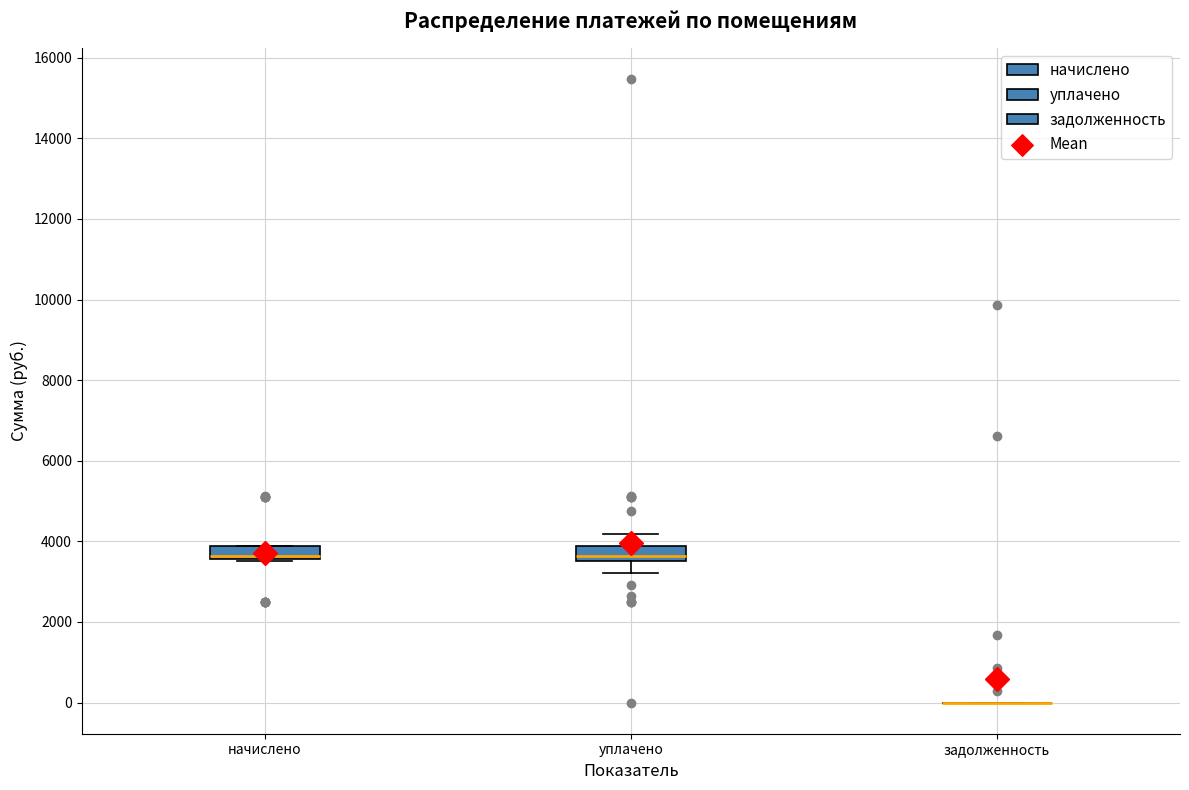

Reading left to right, read every box against the y-axis: the position of its median line, the range the box covers, and the ends of its whiskers. The values are not printed on the chart, so give them approximately, as read against the axis.

начислено: median 3600 (just above the box's lower edge), box 3600 to 3800, whiskers 3600 to 3800
уплачено: median 3600 (just above the box's lower edge), box 3600 to 3800, whiskers 3200 to 4200
задолженность: box collapsed to a line at 0, whiskers 0 to 0